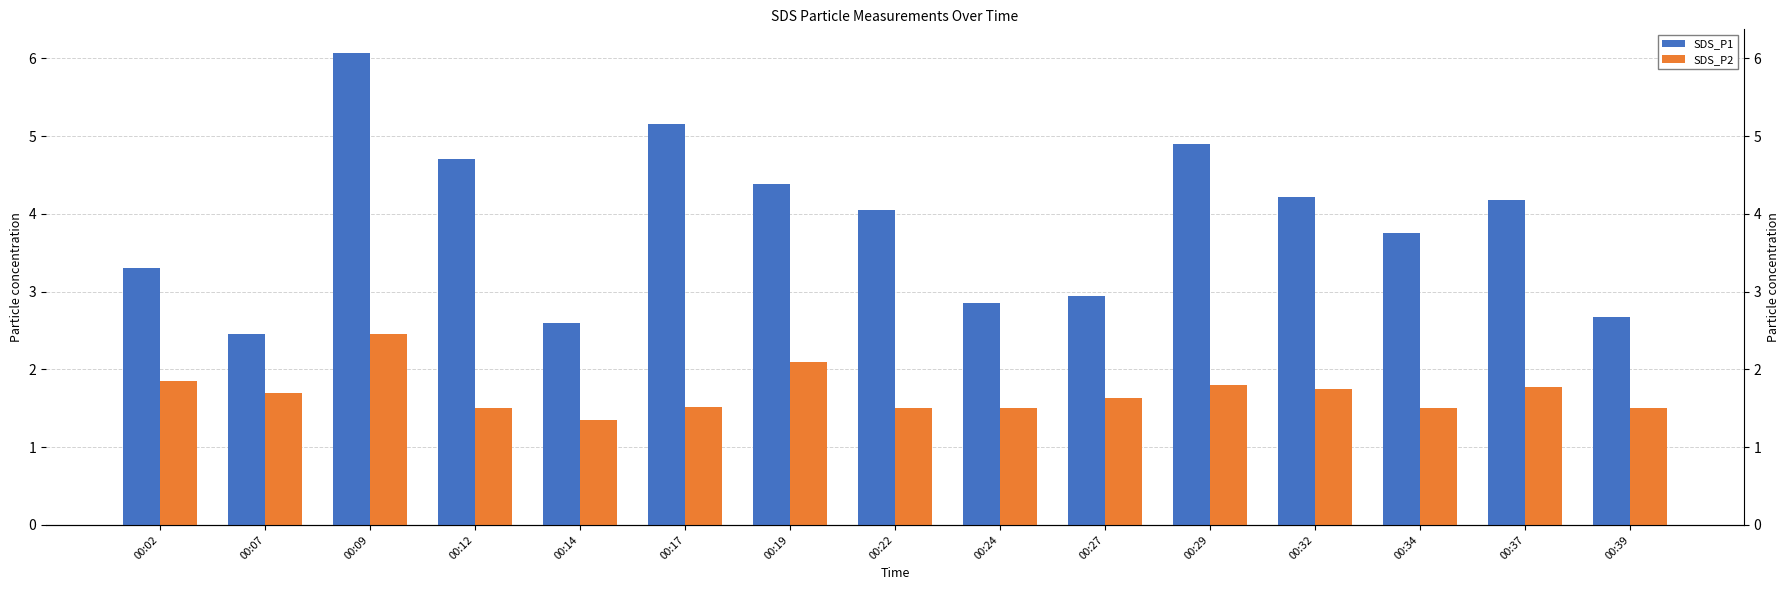

What is the highest value of the SDS_P2 series?

2.5